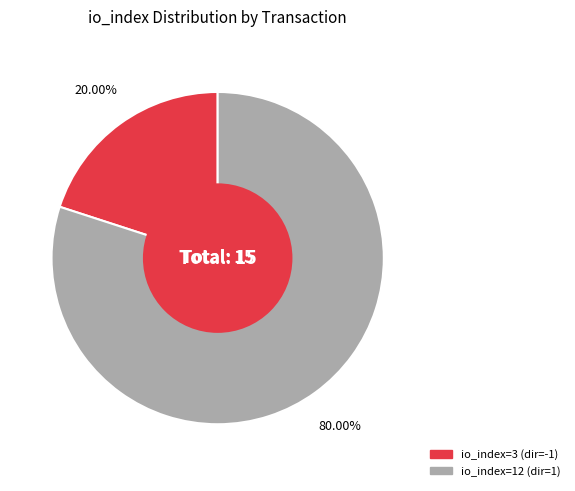

Is there a majority slice in this chart?

Yes